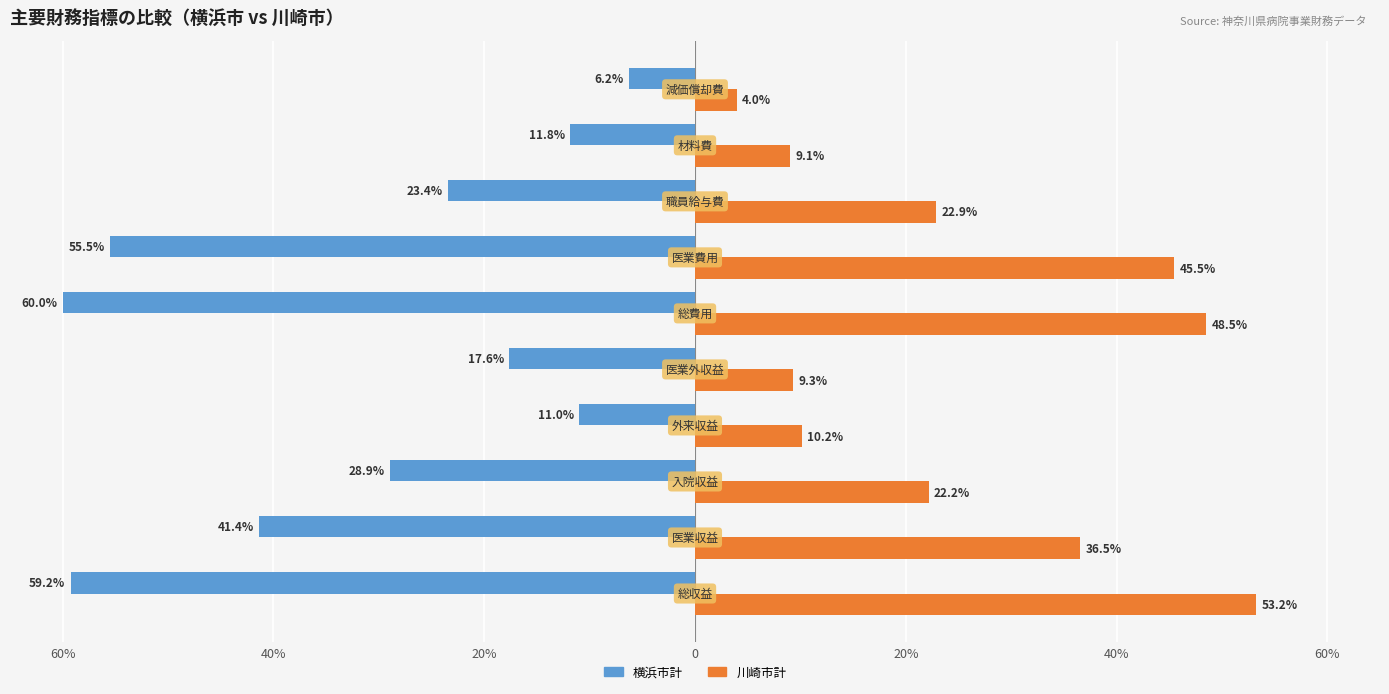

What are all the series names shown in the legend?

横浜市計, 川崎市計